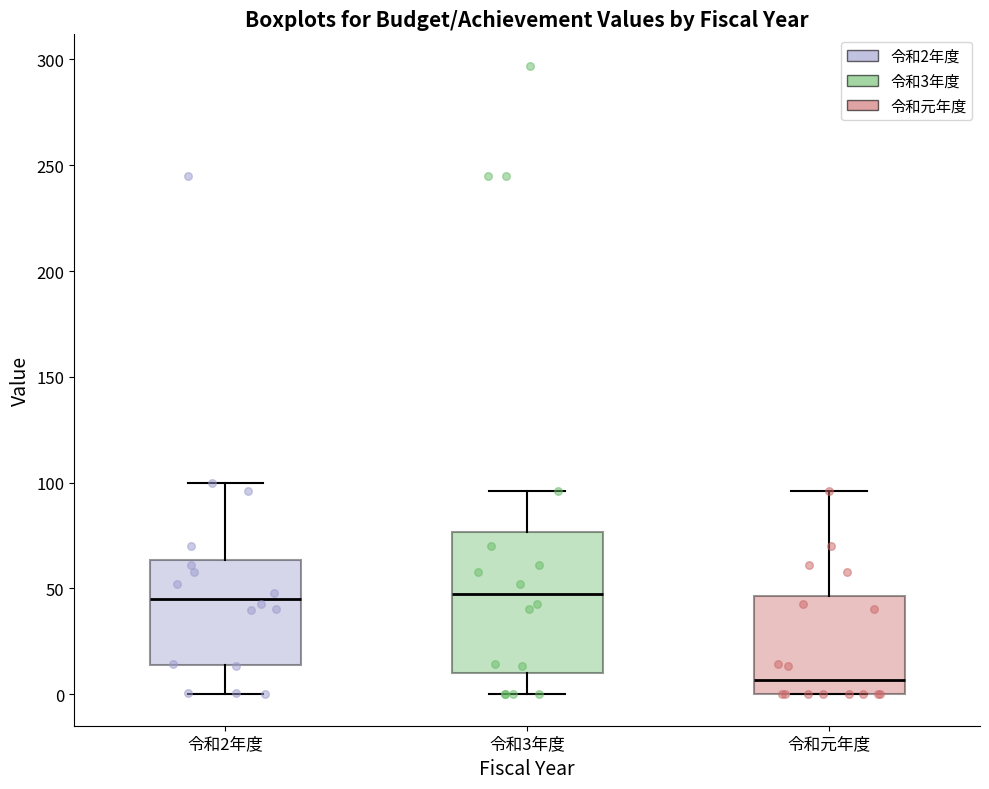

Reading left to right, transcribe this box plot: for each box, give where its median line is, the range the box spans, and where its two whiskers end, as read against the y-axis. The values are not printed on the chart, so give them approximately, as read against the axis.

令和2年度: median 45, box 15 to 65, whiskers 0 to 100
令和3年度: median 45, box 10 to 75, whiskers 0 to 95
令和元年度: median 5, box 0 to 45, whiskers 0 to 95